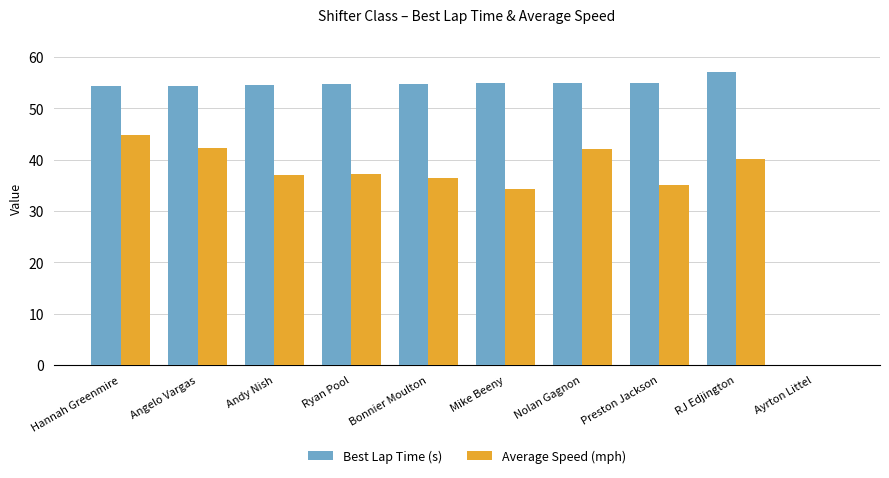

How many data points in Best Lap Time (s) are above 54?

9